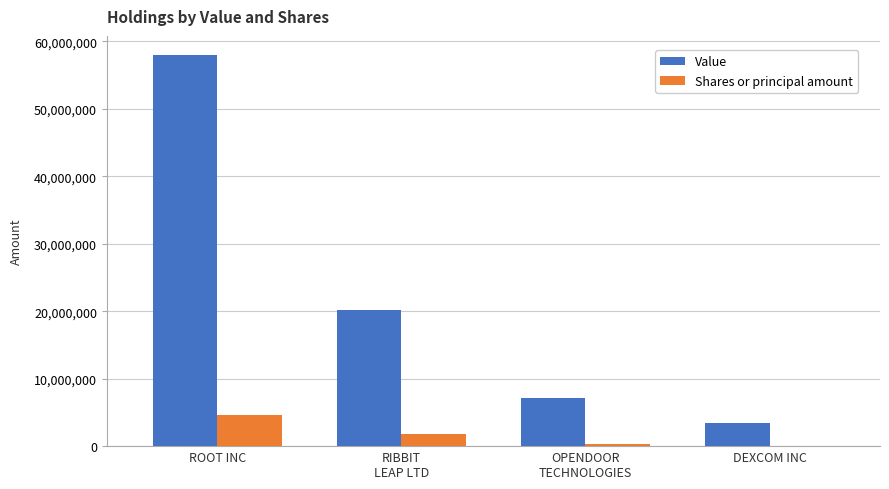

At which label does Value first exceed 20130000?

ROOT INC